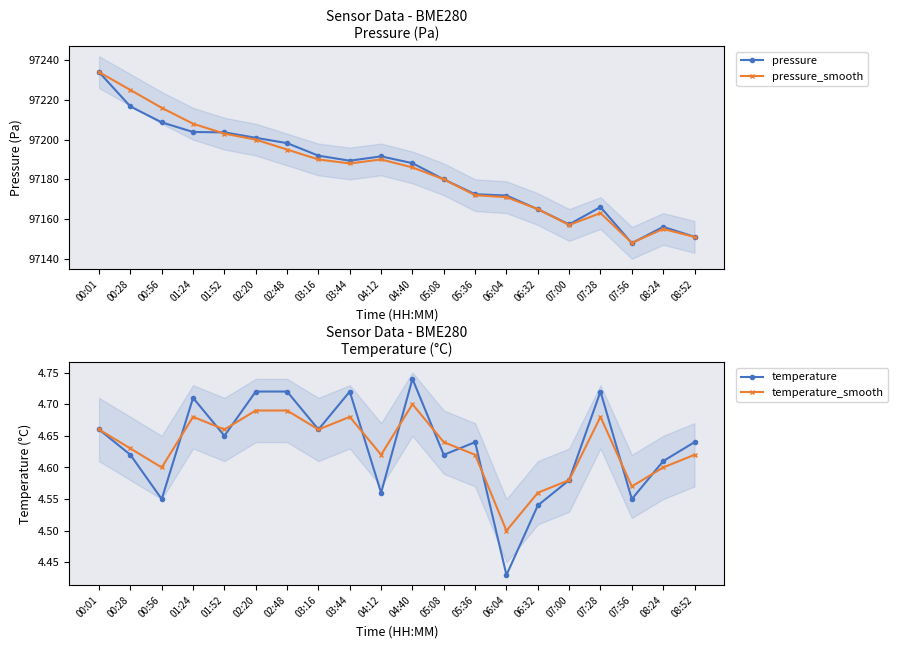

The value of temperature at 04:40 is 4.7. True or false?

True